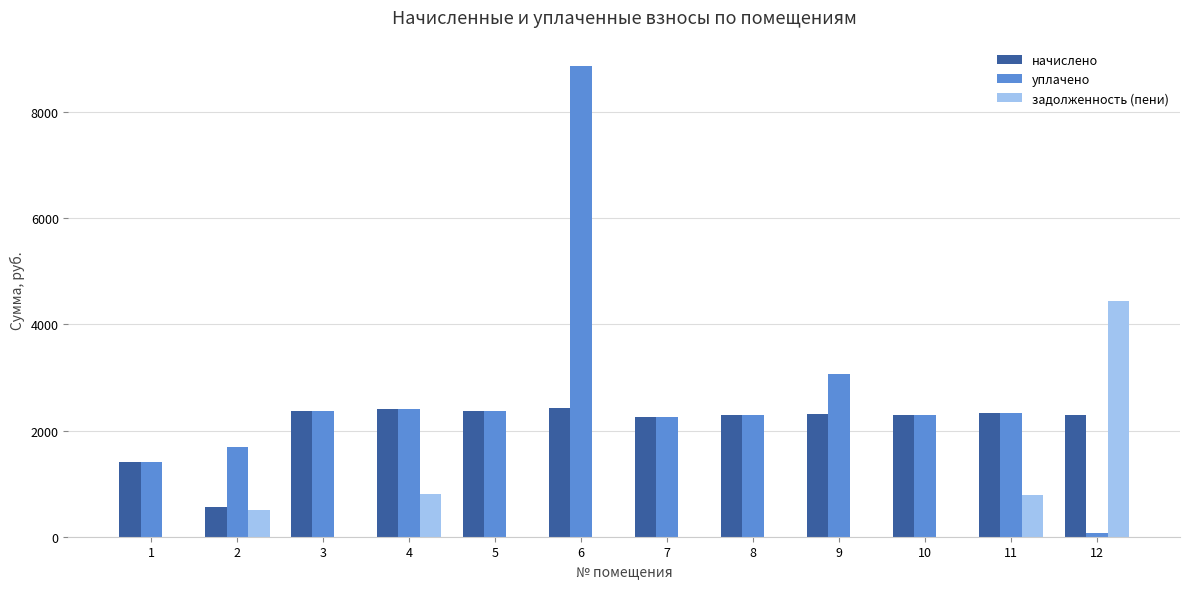

How many values in the задолженность (пени) series exceed 0?

4